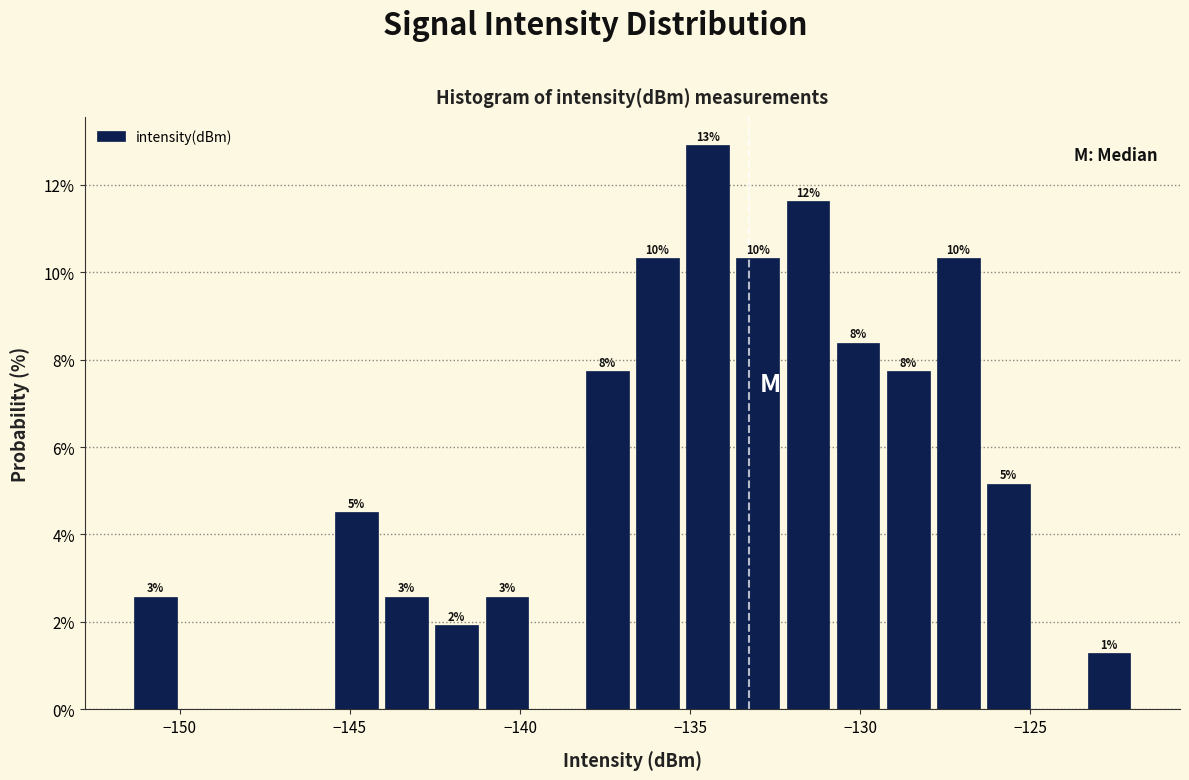

Around what value on the x-axis is the tallest bar? Give the approximate position of its centre, as read against the axis.

-134.5